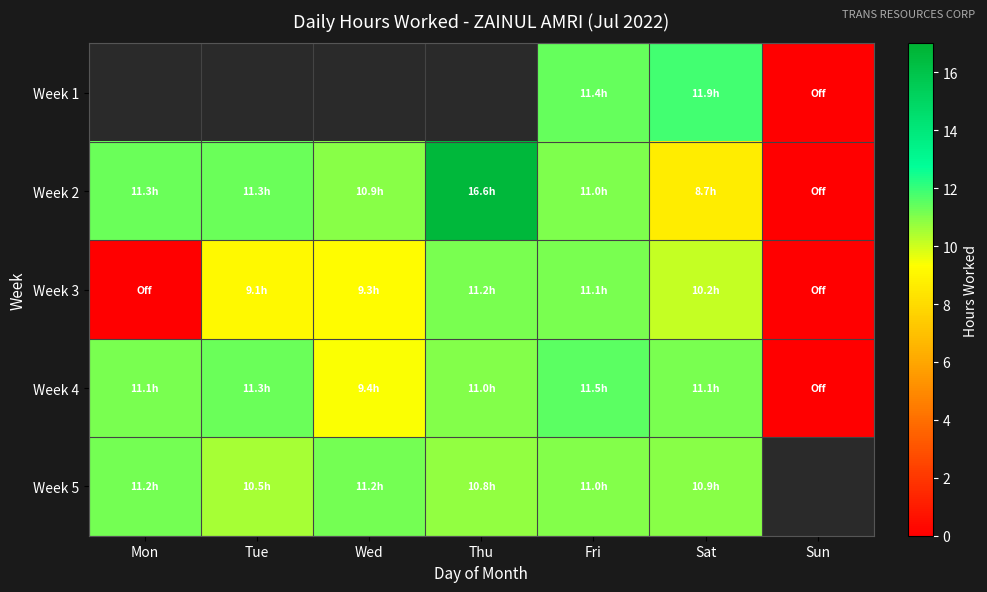

How many data points does each series have?

7